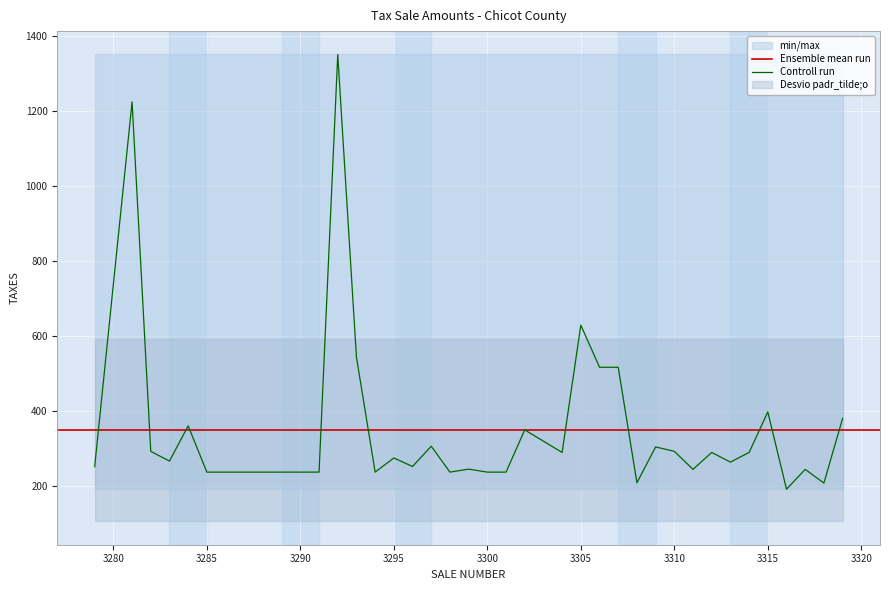

How many categories are shown in the chart?

39